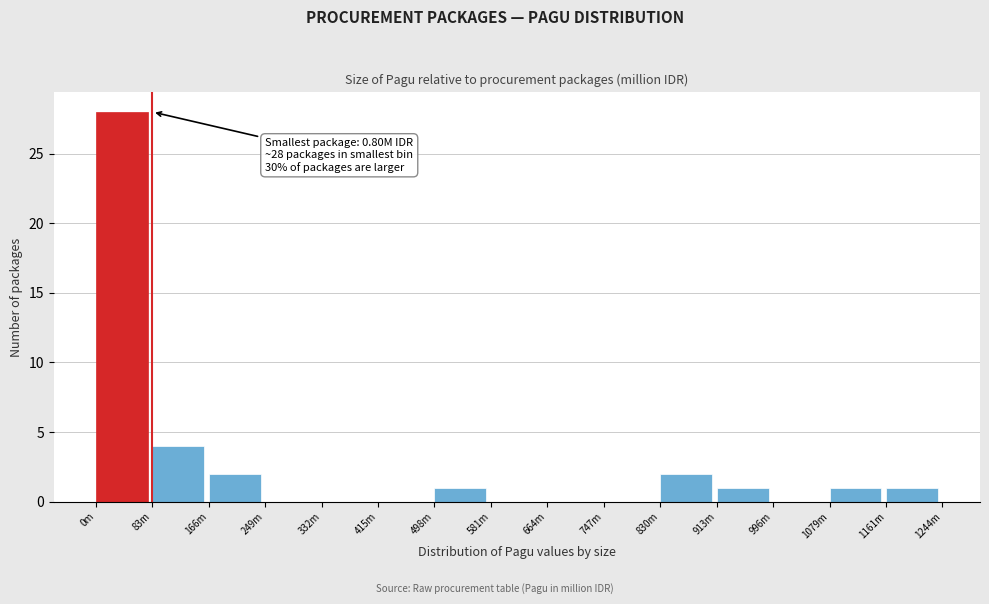

Reading left to right, transcribe all the data shown in this chart.

0m=28	83m=4	166m=2	249m=0	332m=0	415m=0	498m=1	581m=0	664m=0	747m=0	830m=2	913m=1	996m=0	1079m=1	1161m=1